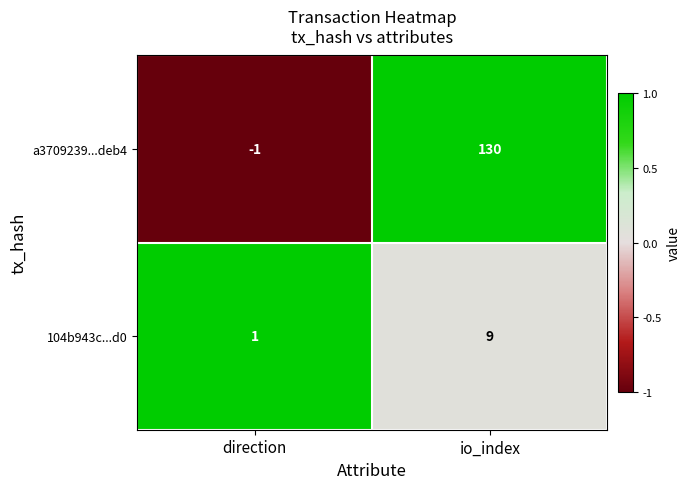

What is the total value across all series at io_index?

139